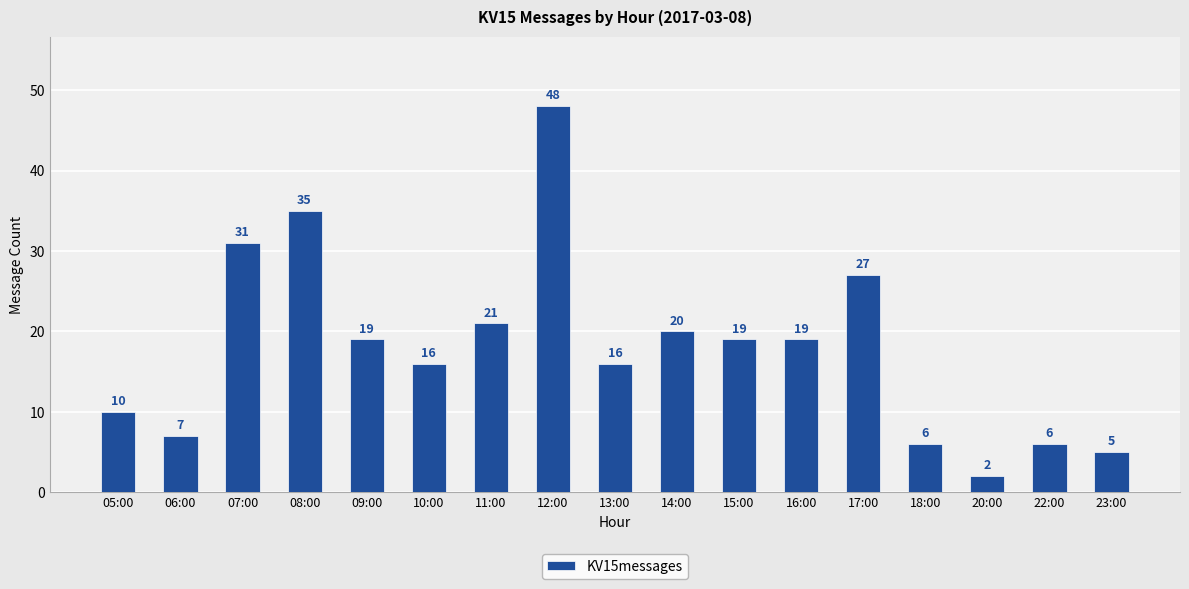

Which label corresponds to the smallest value in the chart?

20:00